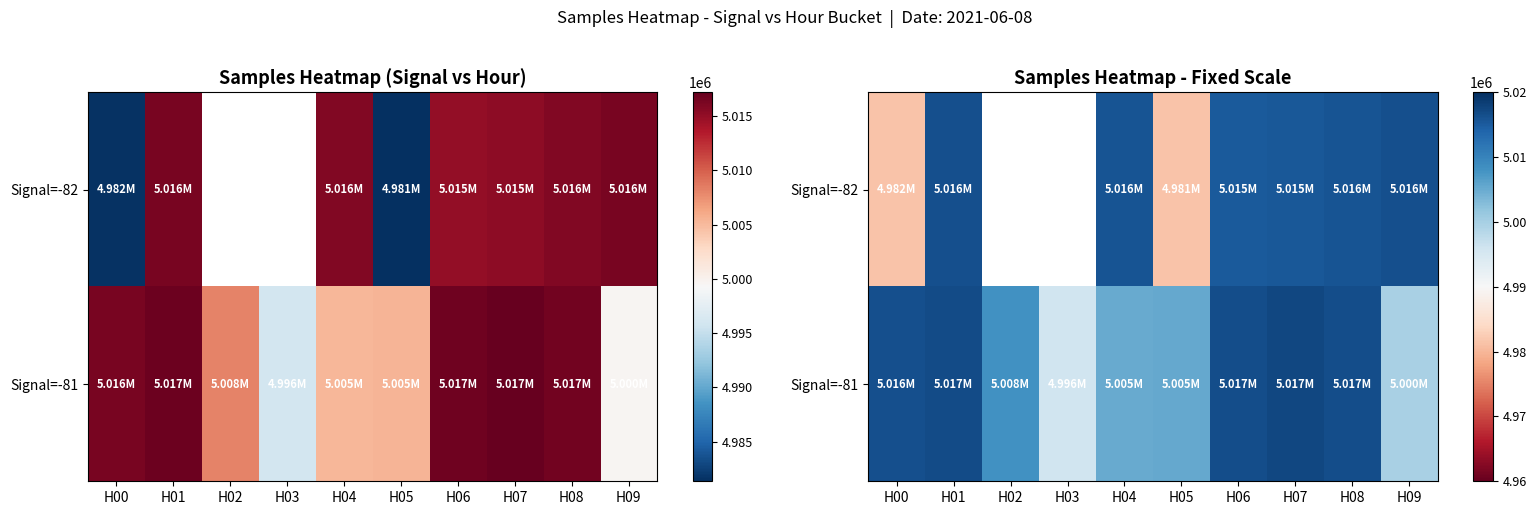

Which series changed the most between H05 and H08?

Signal=-82